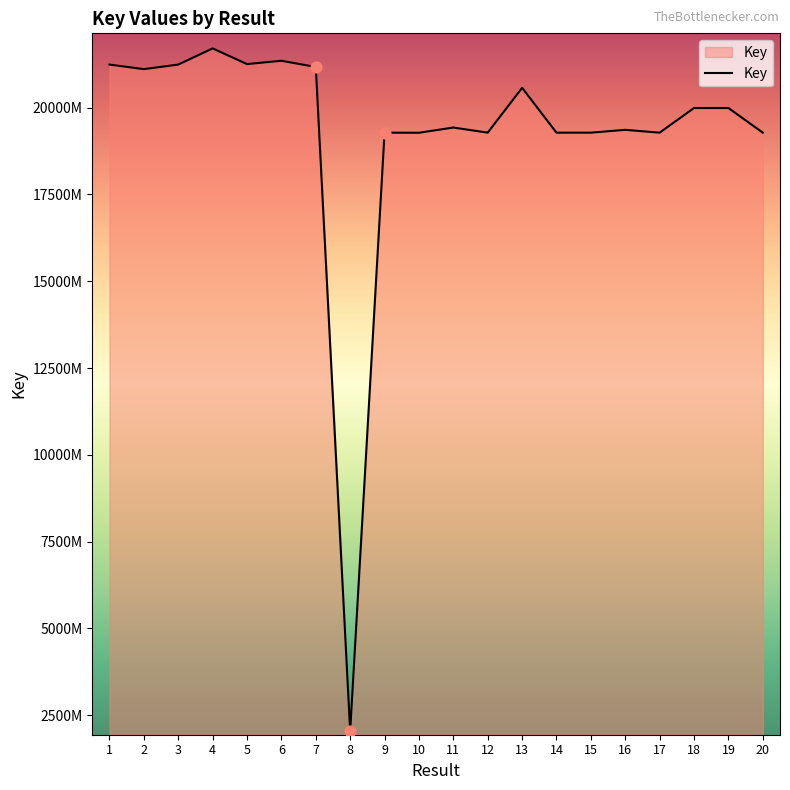

What is the ratio of the value at 3 to the value at 6?

1.0